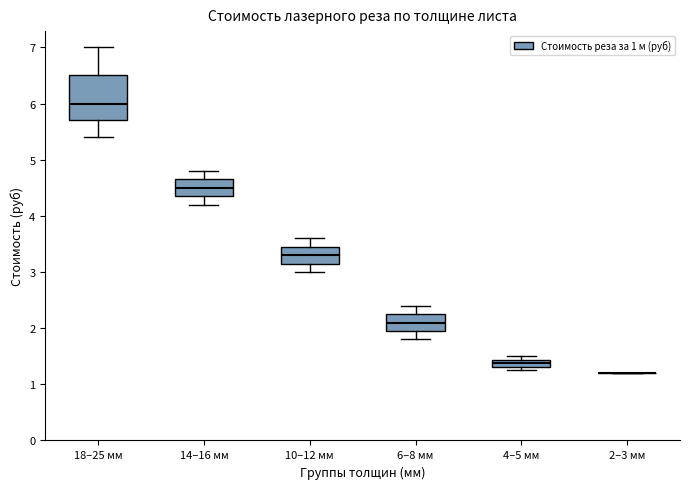

Which box is the tallest, from its lower edge to its upper edge?

18–25 мм